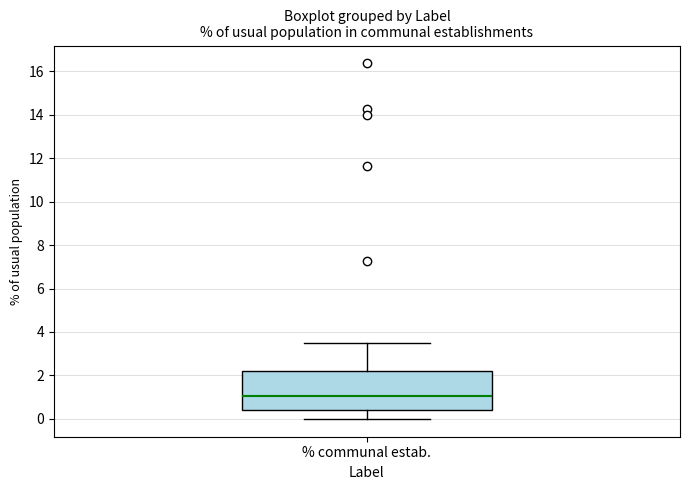

Where does the median line of the box for % communal estab. sit on the y-axis? The values are not printed on the chart, so give them approximately, as read against the axis.

1.0